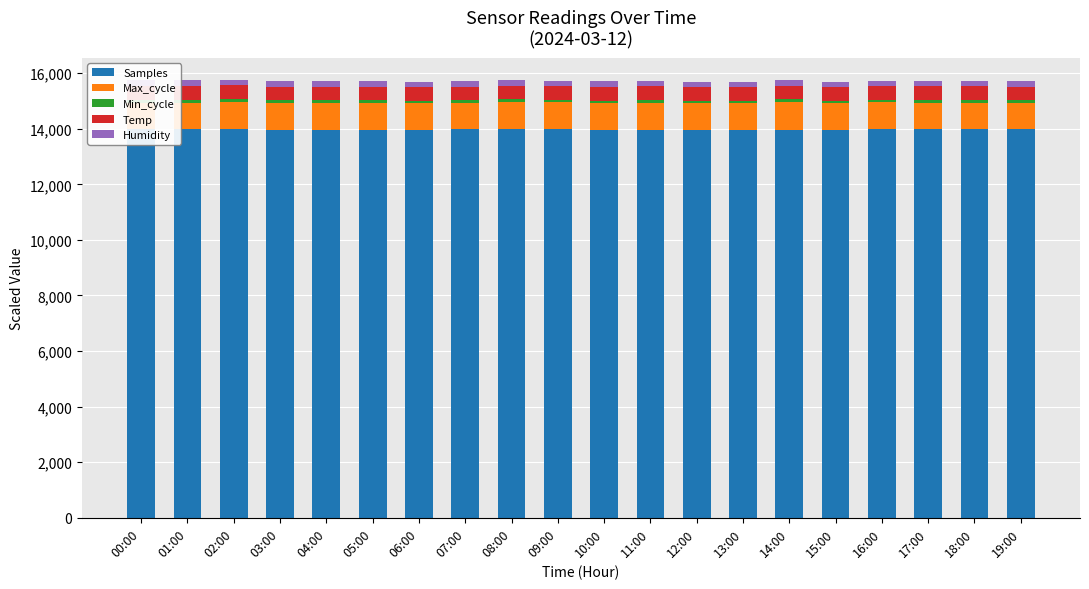

What is the minimum value for Max_cycle?

943.9